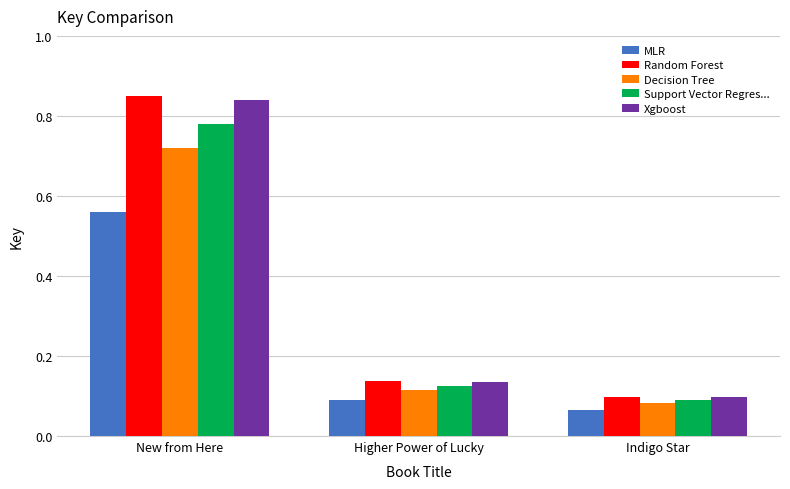

How many groups of bars are there?

3